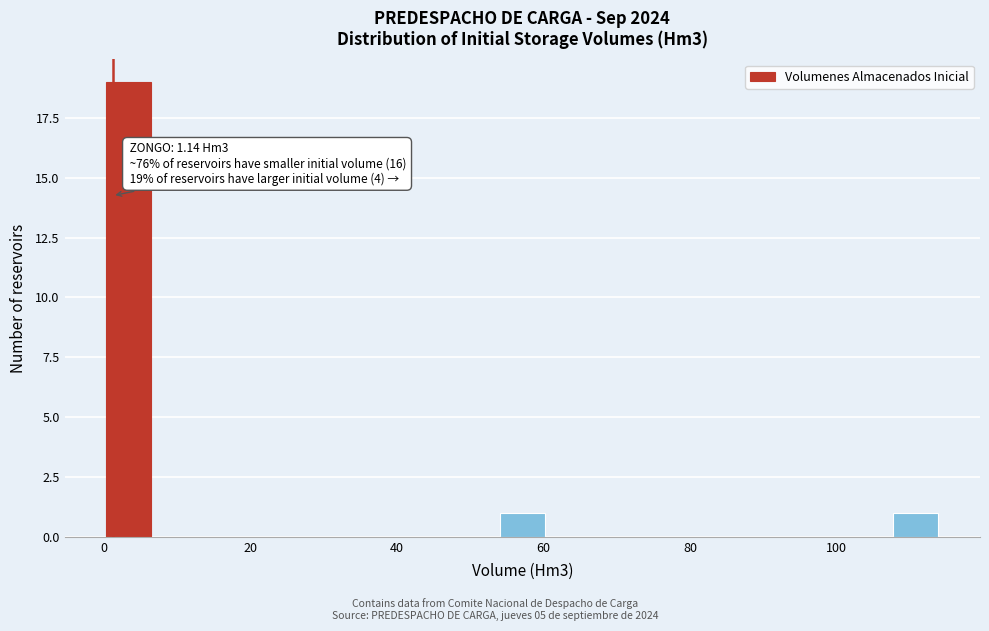

Around what value on the x-axis is the tallest bar? Give the approximate position of its centre, as read against the axis.

4